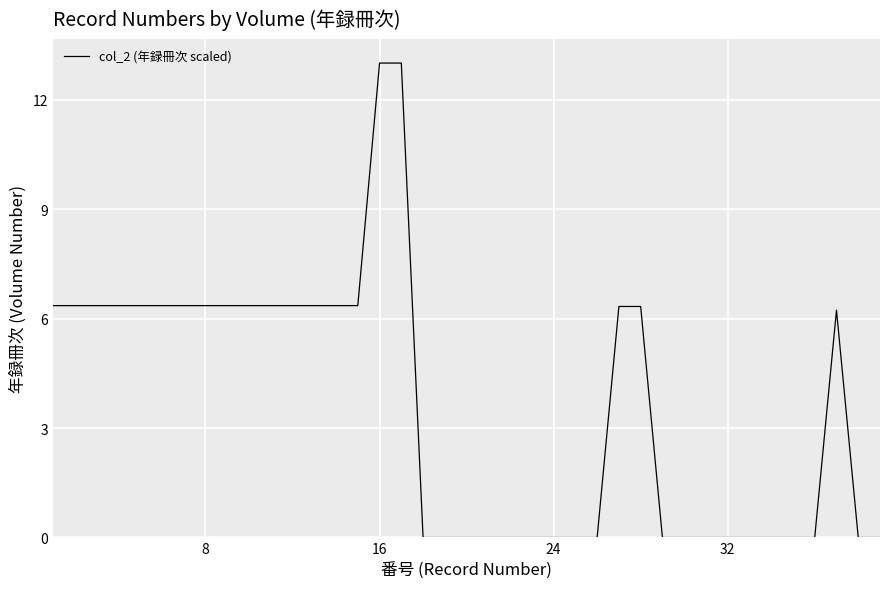

What is the greatest value displayed?

13.0